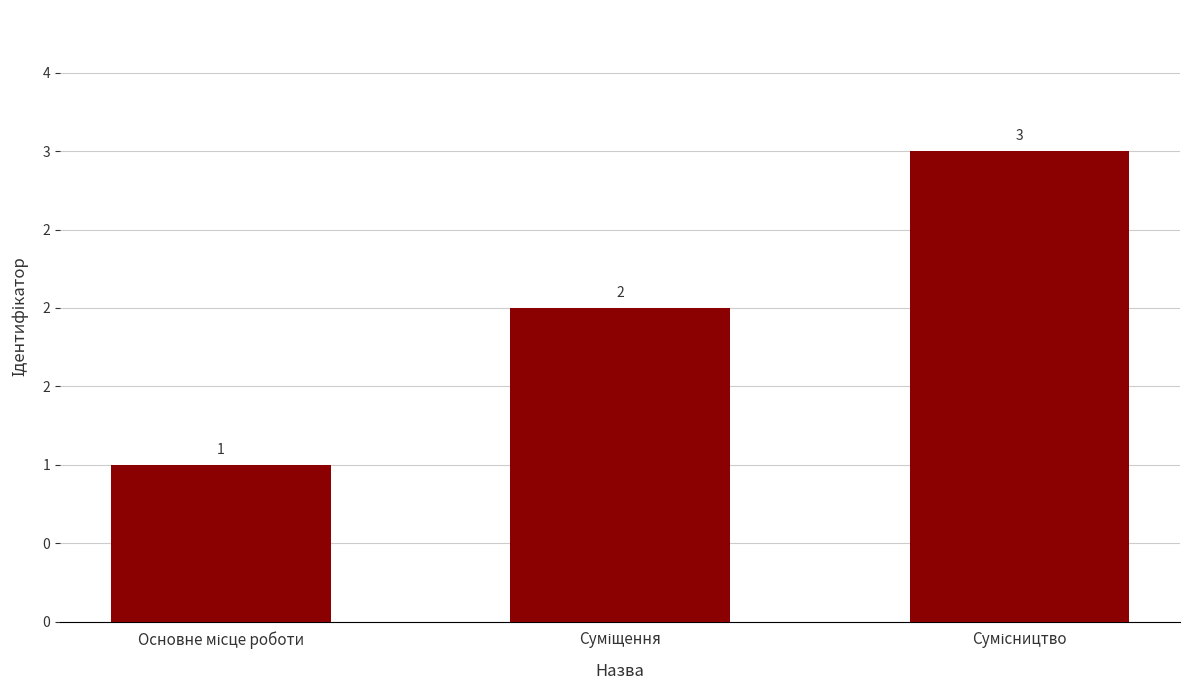

The value at Основне місце роботи is 1. True or false?

True